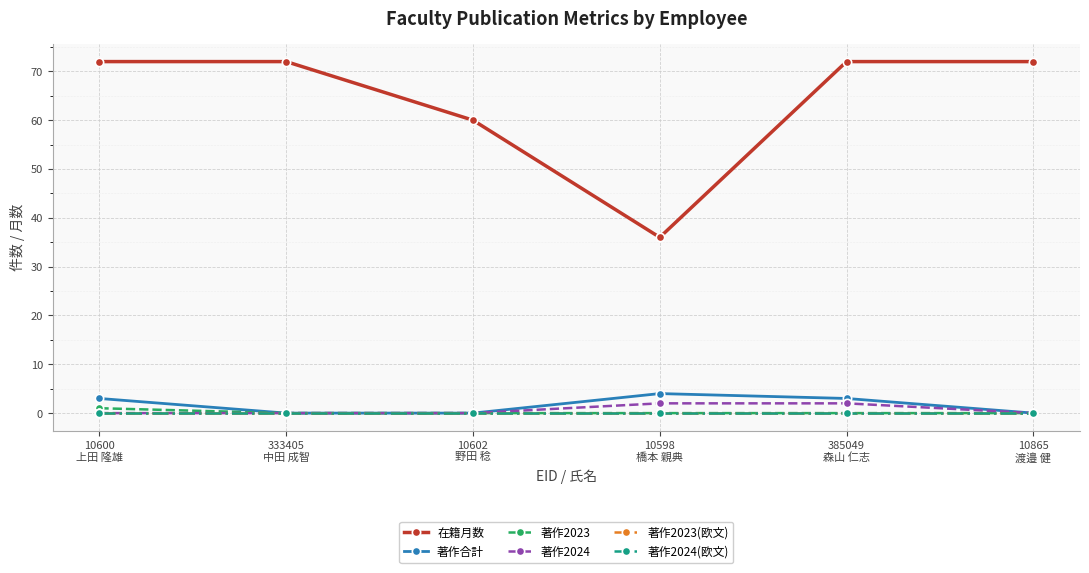

True or false: 著作合計 and 著作2023 intersect in this chart.

False